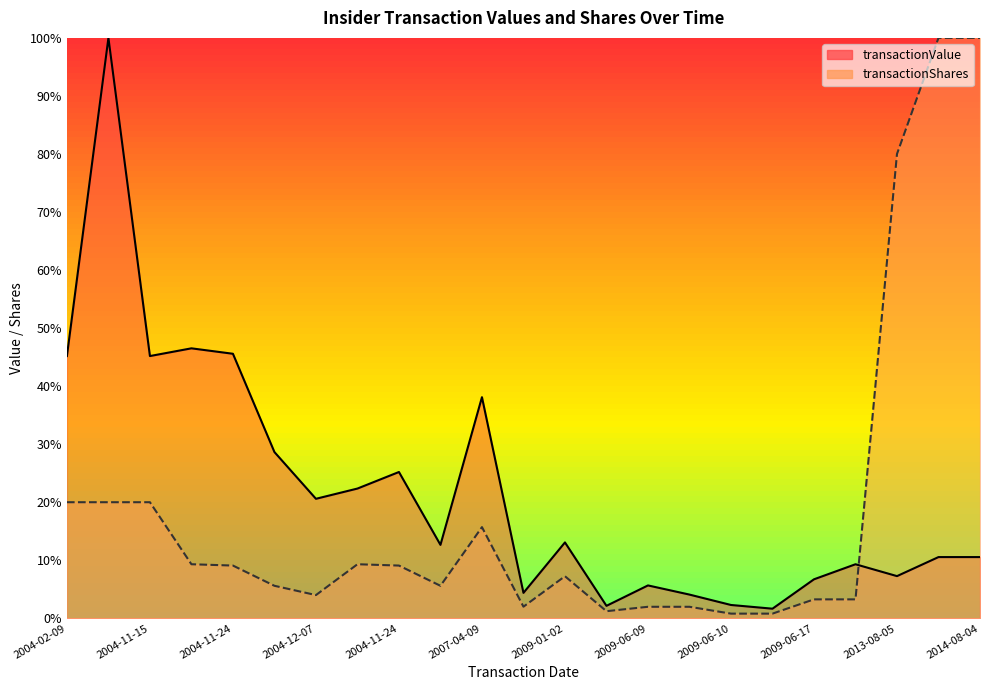

What is the difference between the maximum and minimum values in the transactionValue series?

98.3